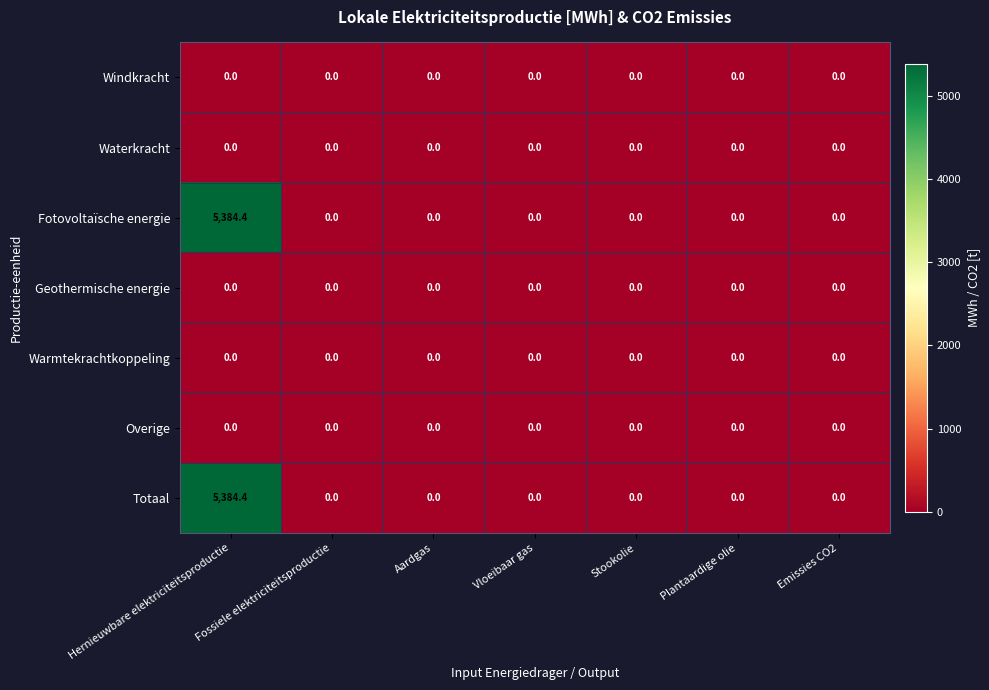

What is the difference between the highest and lowest values at Hernieuwbare elektriciteitsproductie?

5384.4